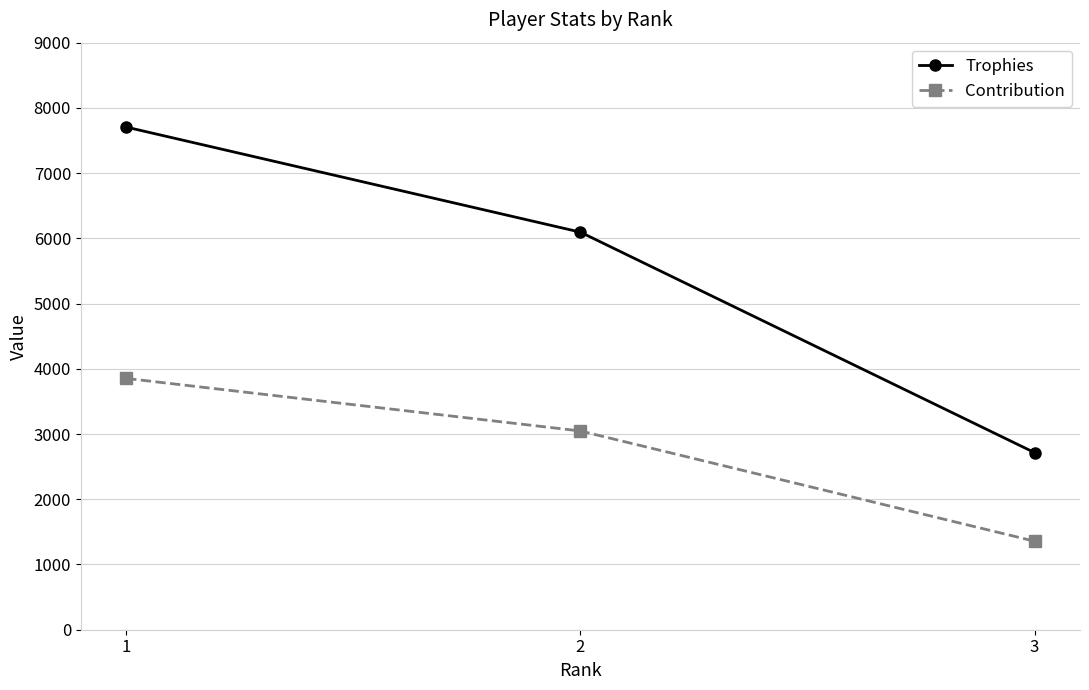

Count the number of data series in this chart.

2